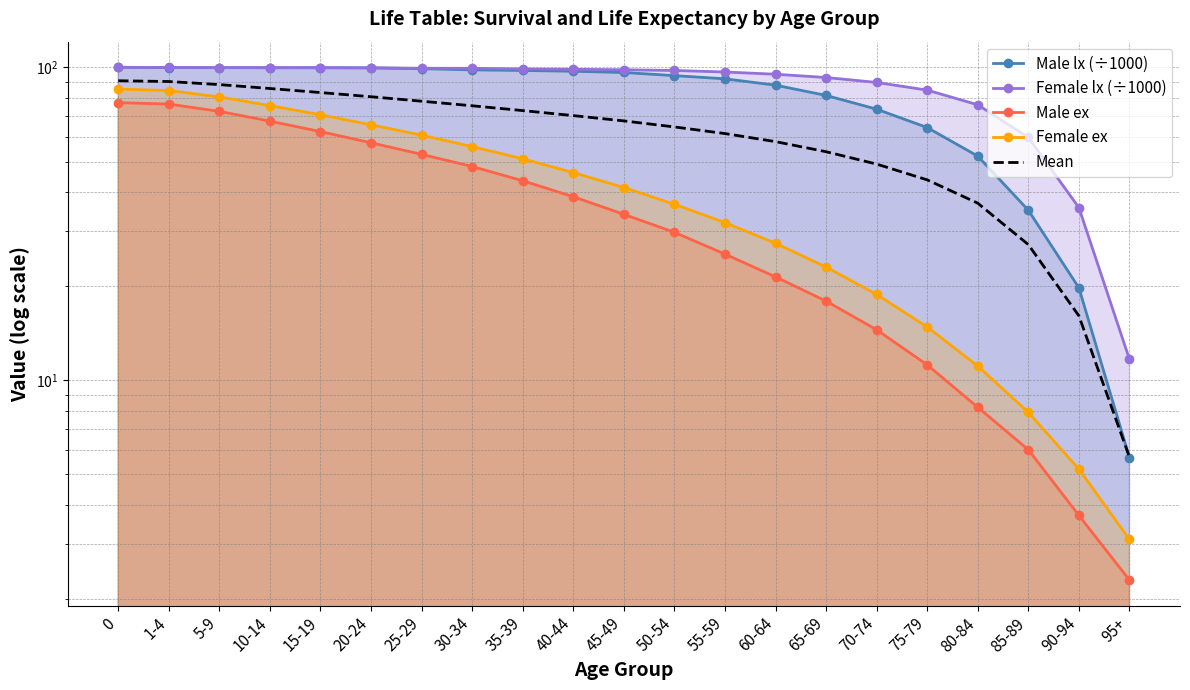

At which label is Male lx (÷1000) closest to 52?

80-84